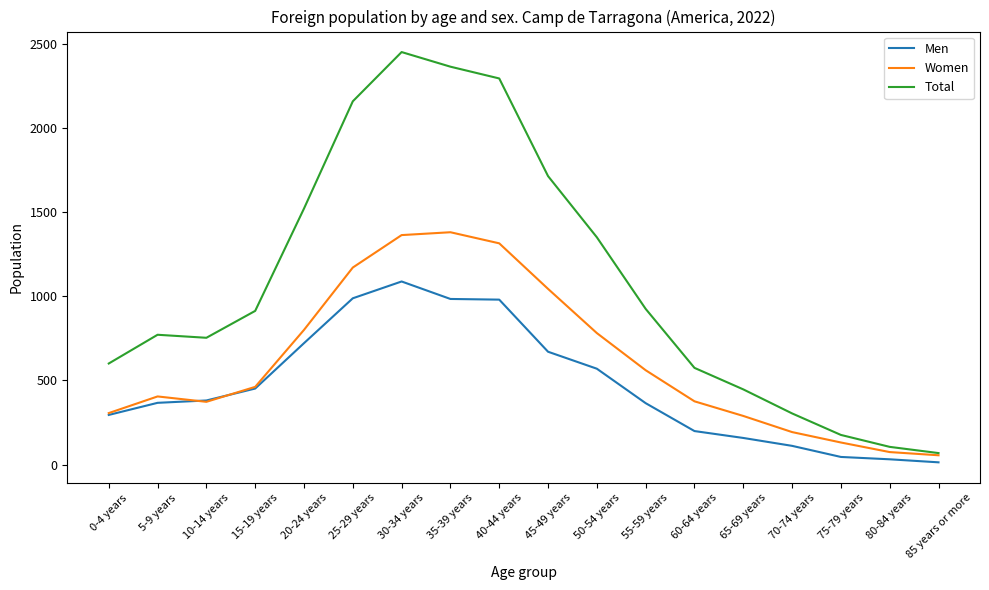

What is the sum of the Men values at 40-44 years and 55-59 years?

1346